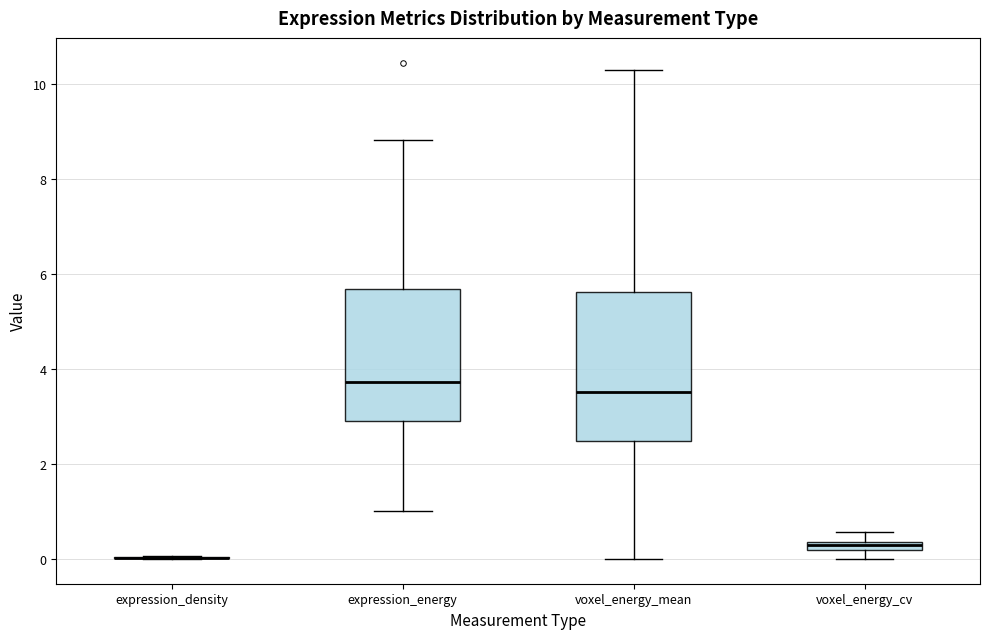

Which box is the tallest, from its lower edge to its upper edge?

voxel_energy_mean